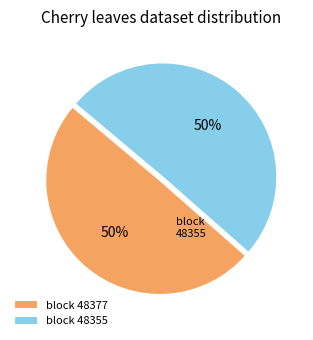

To the nearest percent, what is the average slice percentage?

50%